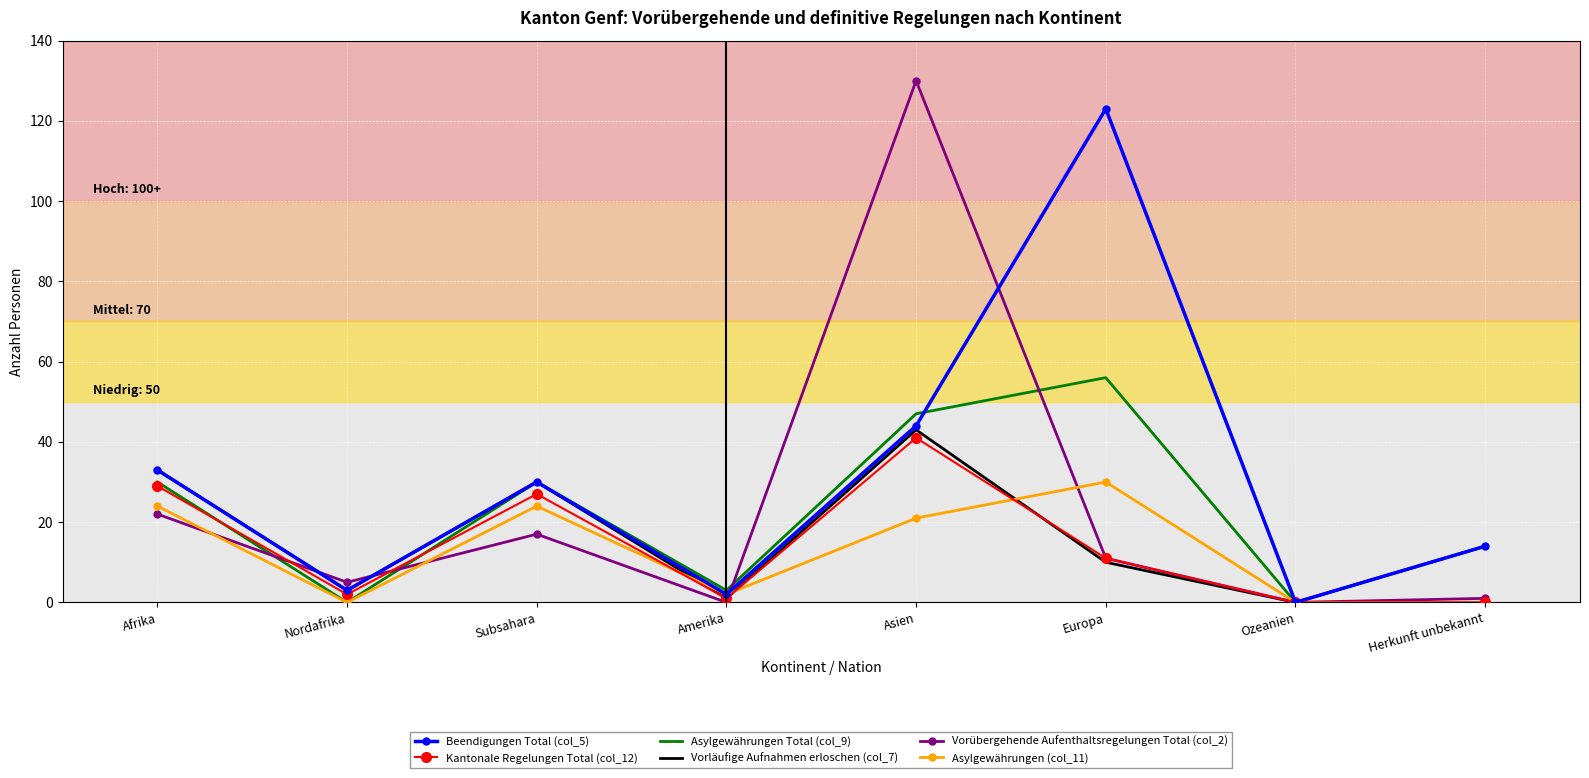

Is it true that Kantonale Regelungen Total (col_12) equals 16 at Asien?

False